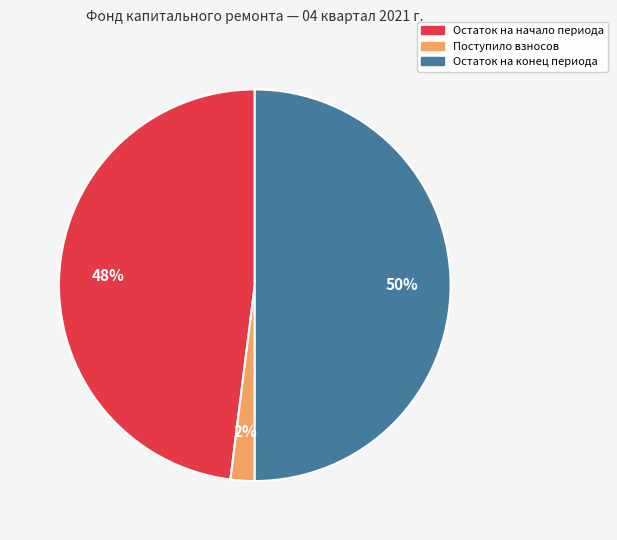

To the nearest percent, what is the average slice percentage?

33%